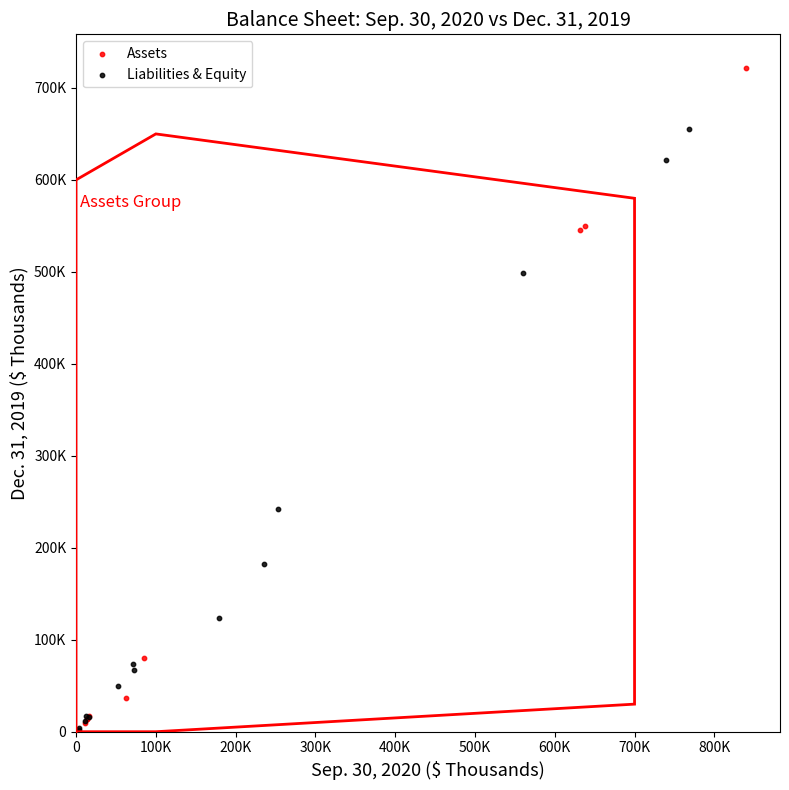

What are all the series names shown in the legend?

Assets, Liabilities & Equity